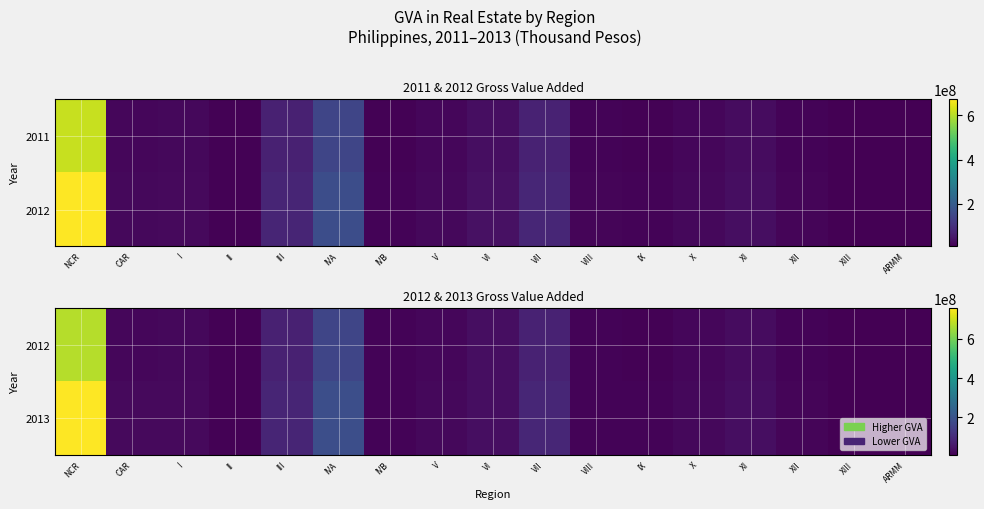

What is the total value across all series at XI?

65625072.7